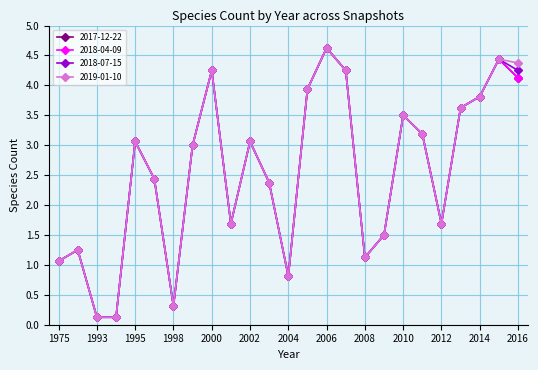

Does the chart have visible grid lines?

Yes